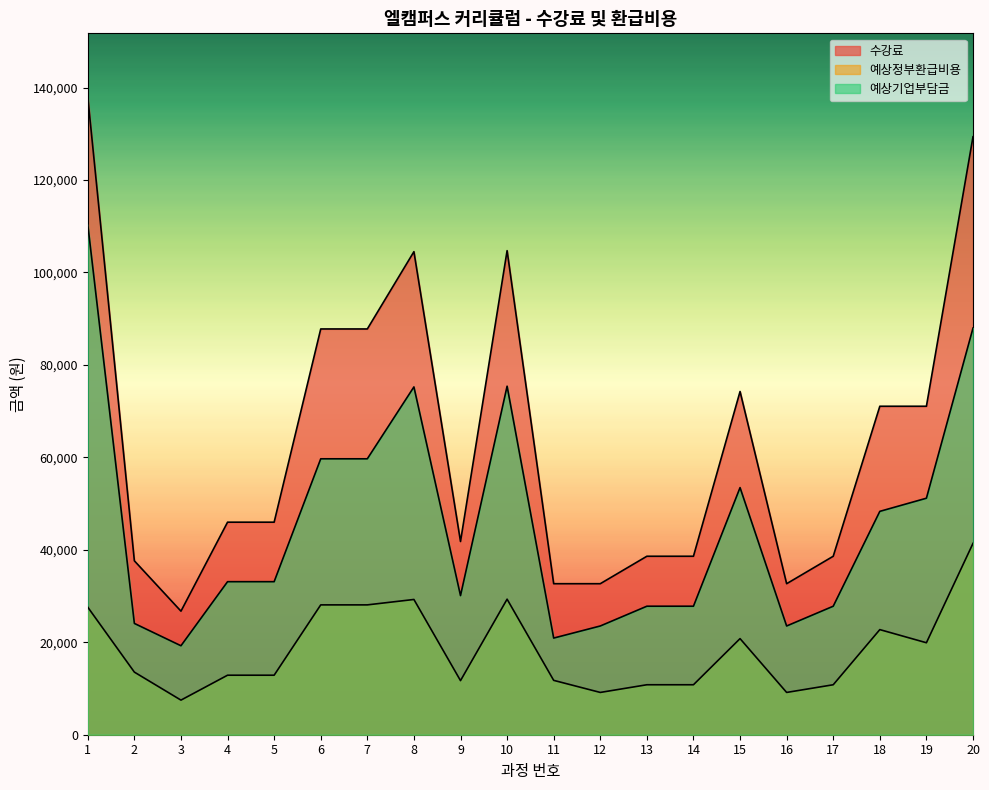

In 예상기업부담금, how many points are higher than both neighbors (excluding endpoints)?

3